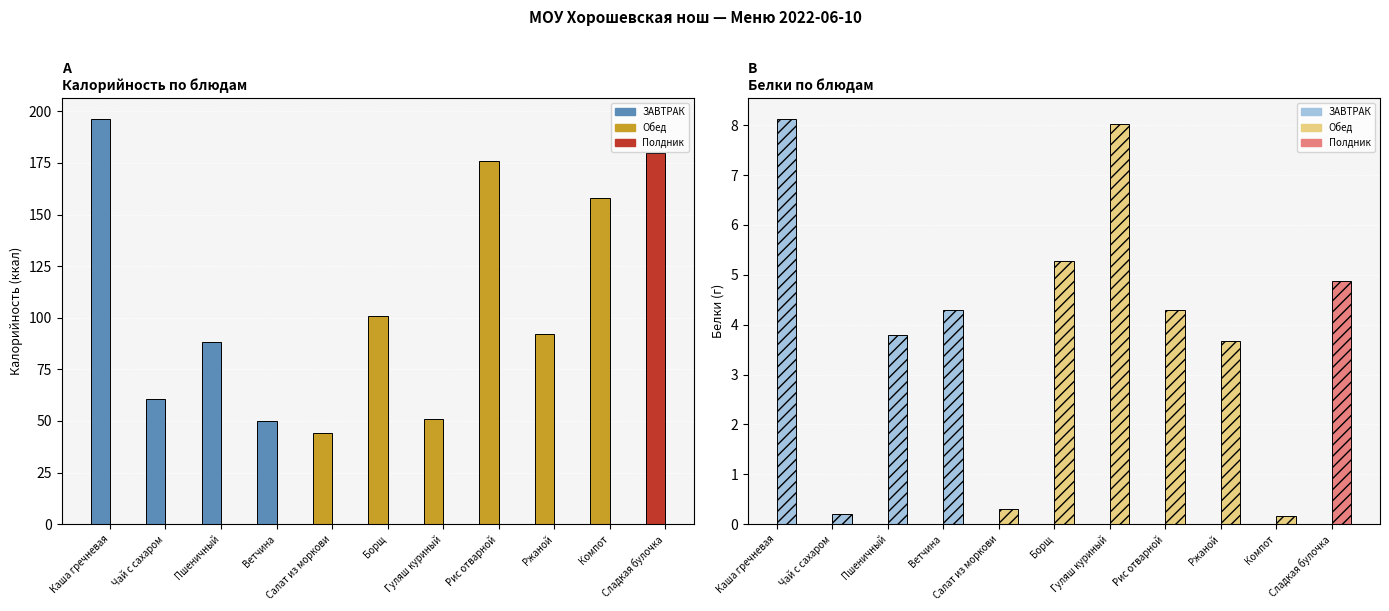

What value does the Калорийность series have at Гуляш куриный?

51.0